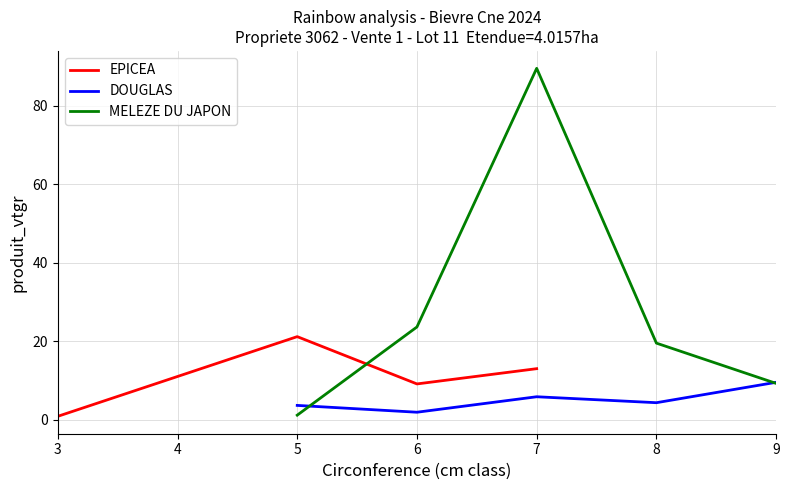

True or false: EPICEA has a value of 13.9 at 5.

False